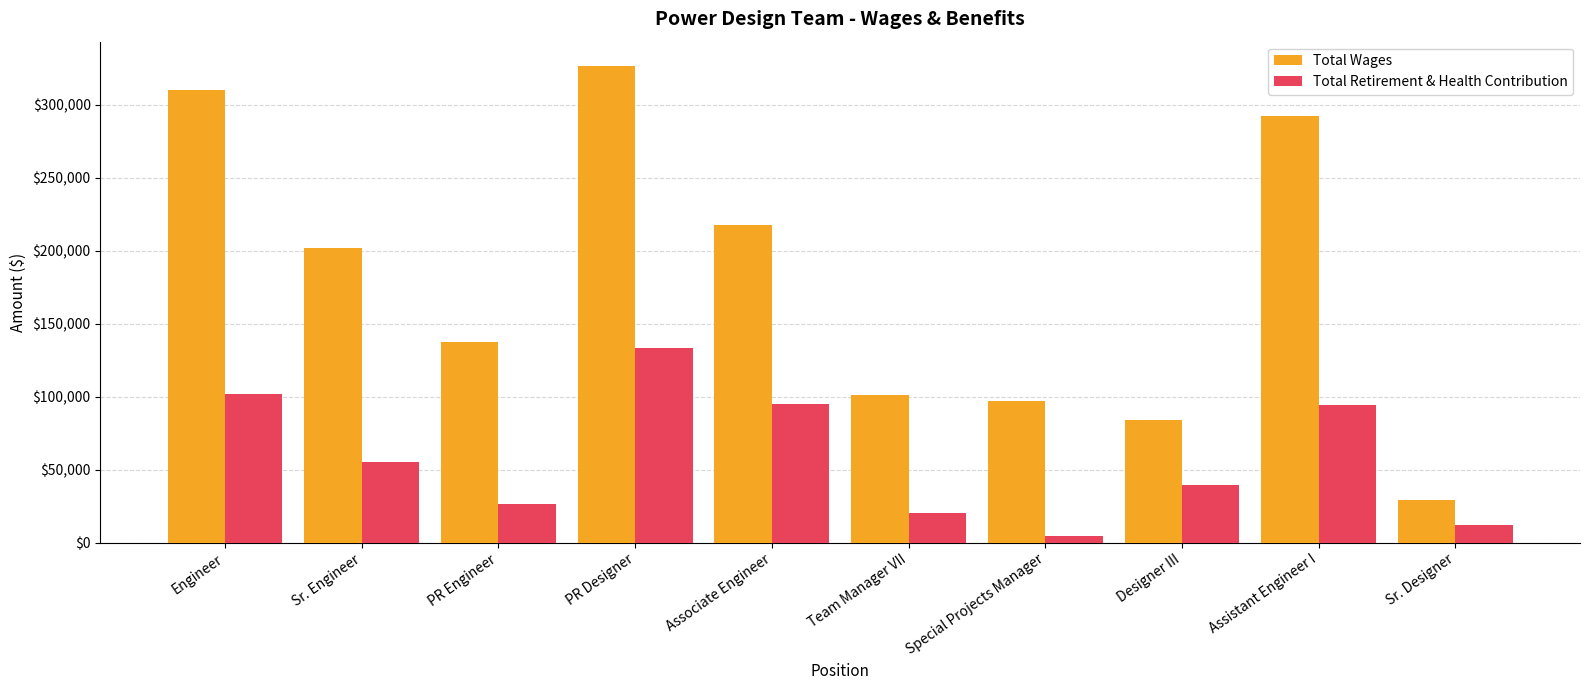

Which category has the highest value in the Total Wages series?

PR Designer